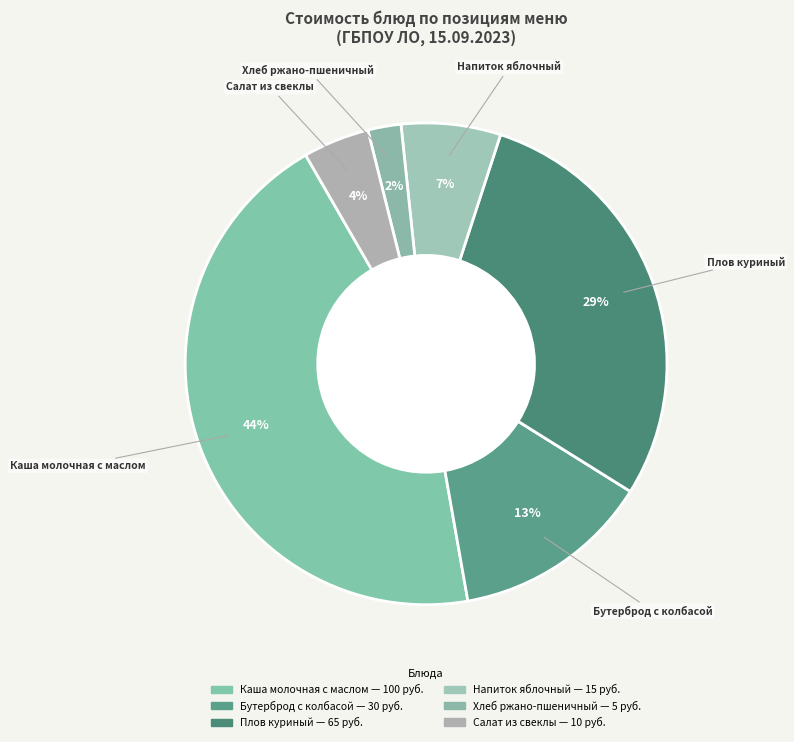

Rank the categories by value from lowest to highest.

Хлеб ржано-пшеничный, Салат из свеклы, Напиток яблочный, Бутерброд с колбасой, Плов куриный, Каша молочная с маслом